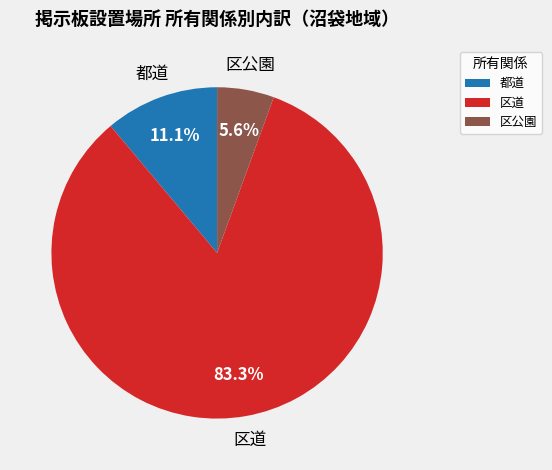

How many slices are in this pie chart?

3